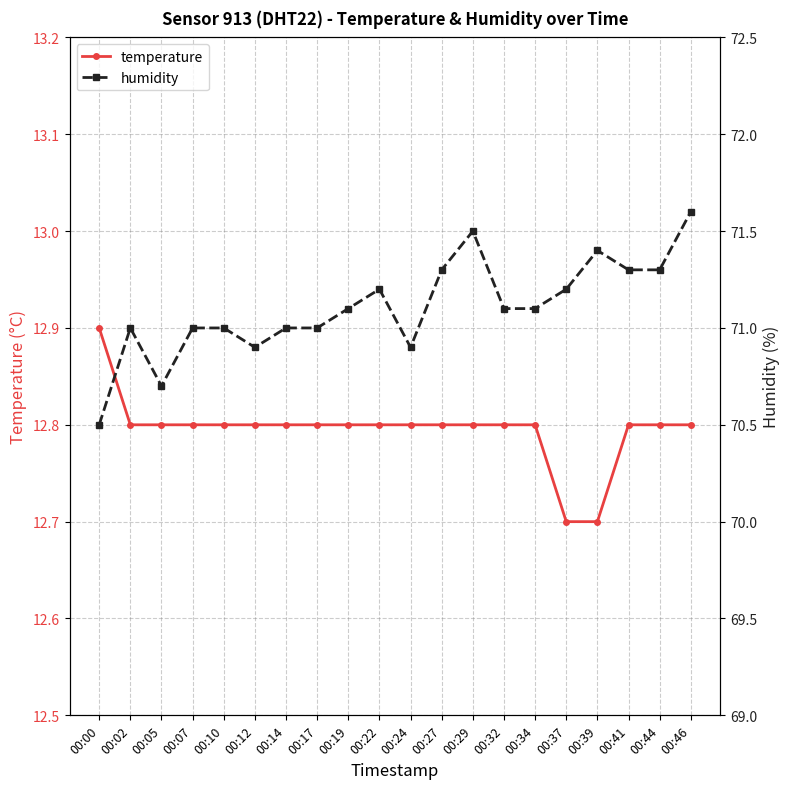

True or false: humidity and temperature intersect in this chart.

False